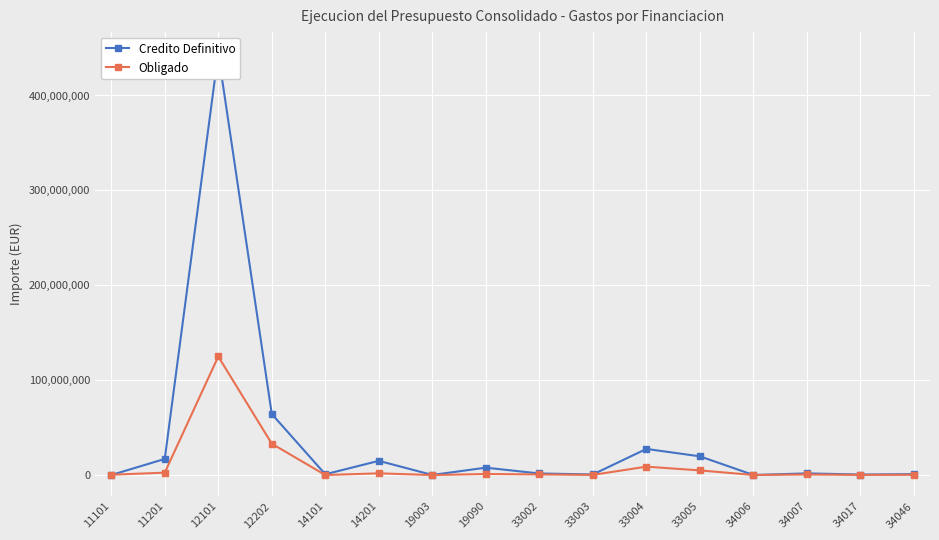

What is the minimum value shown in the chart?

38335.7